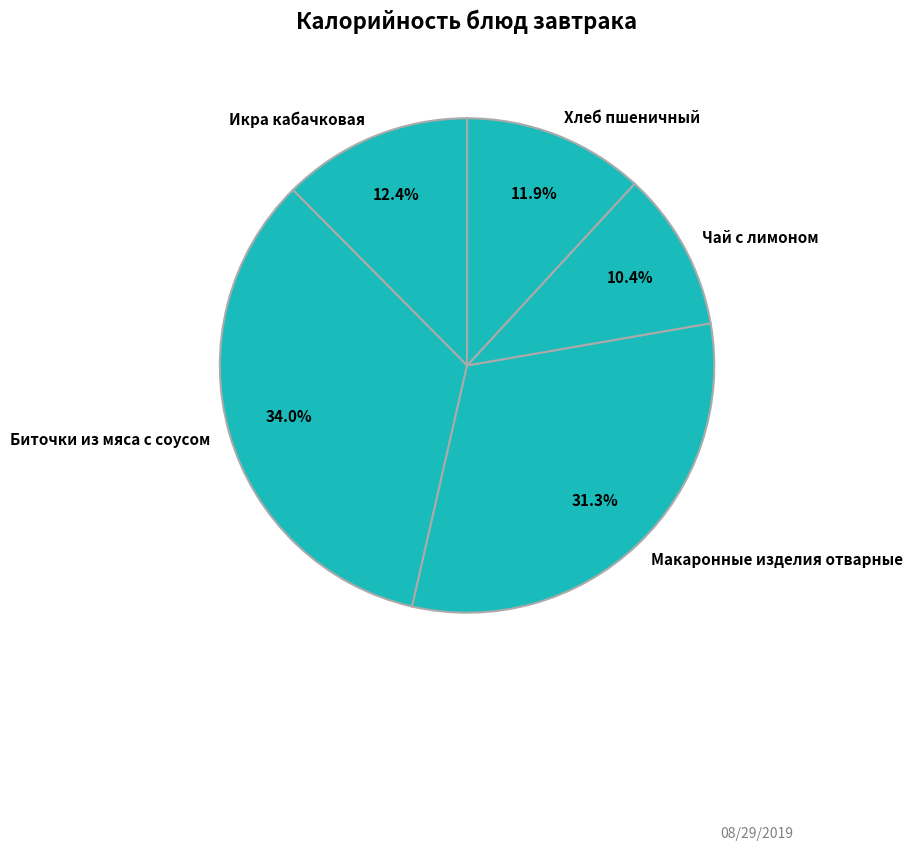

Does any single category account for the majority?

No